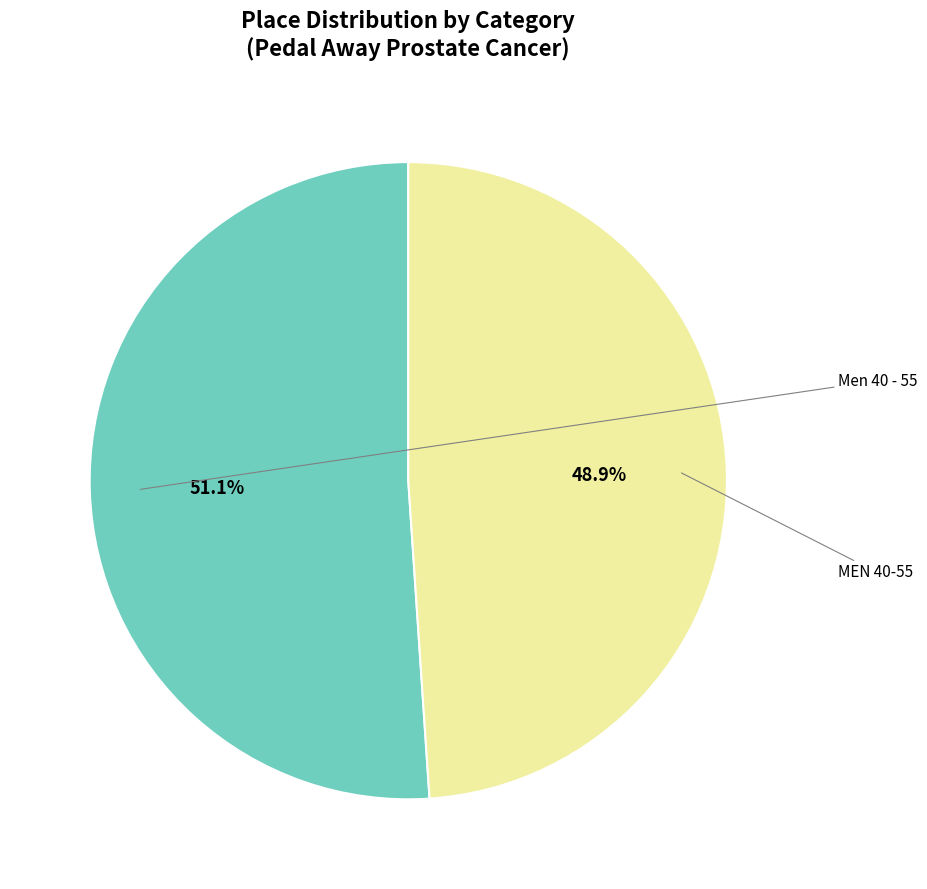

Count the number of slices in the pie.

2